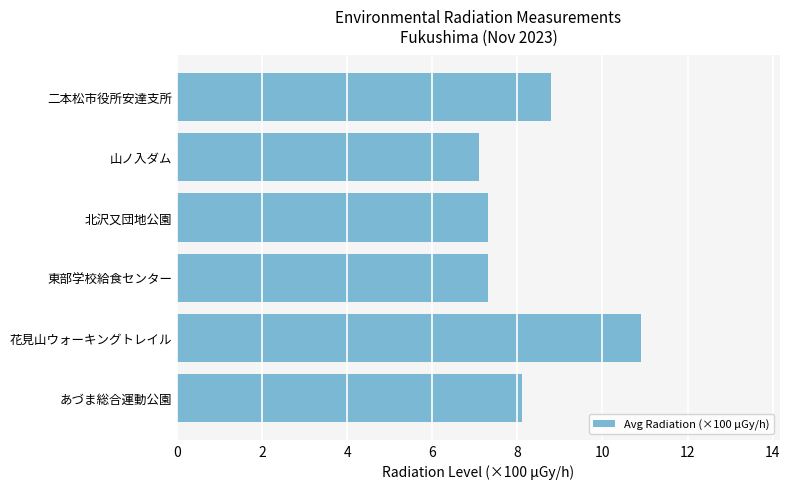

What is the difference between the maximum and minimum values?

3.8